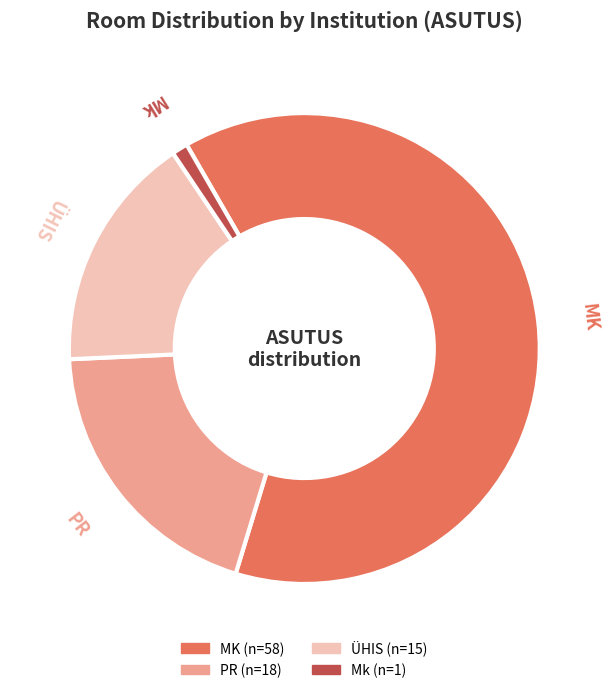

Which category has the biggest portion of the pie?

MK